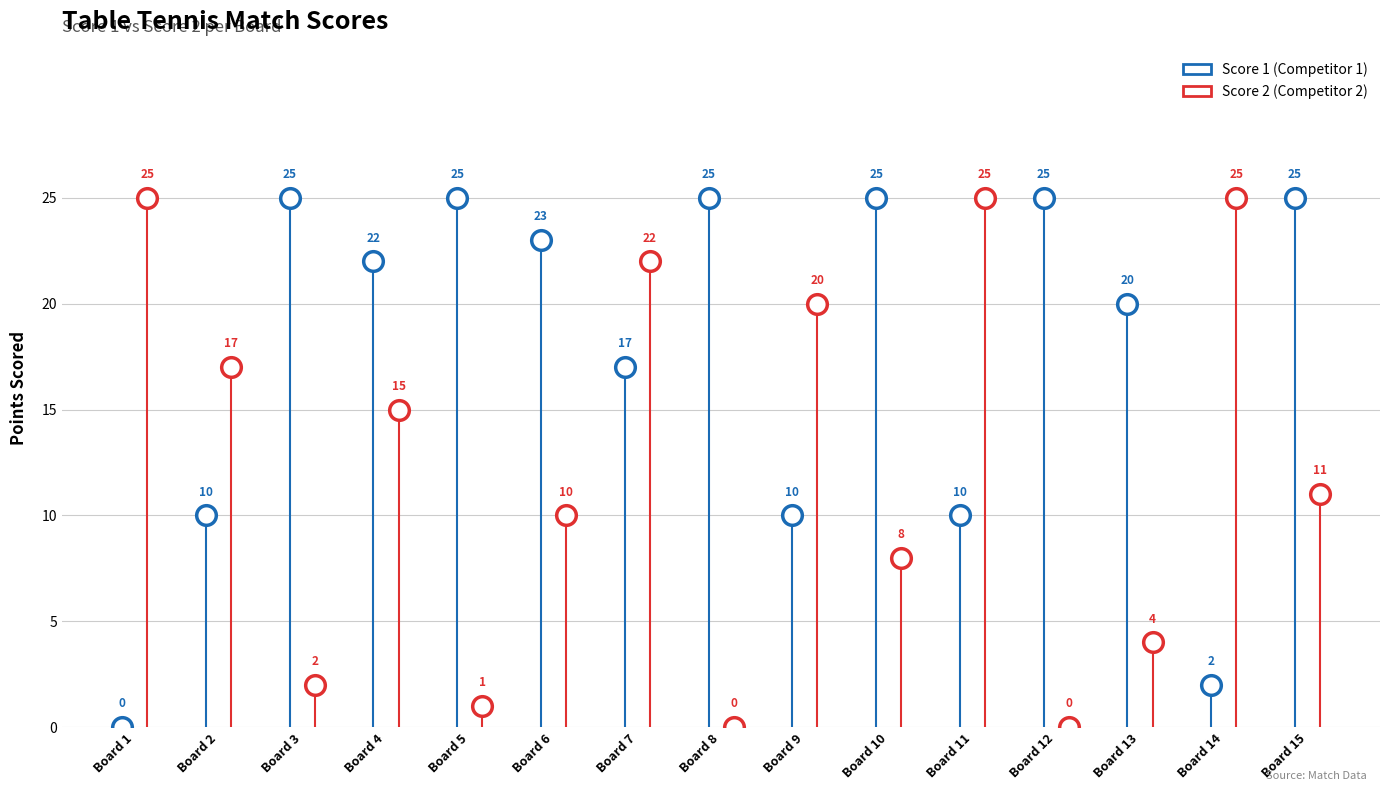

At how many categories does at least one series exceed 17?

14